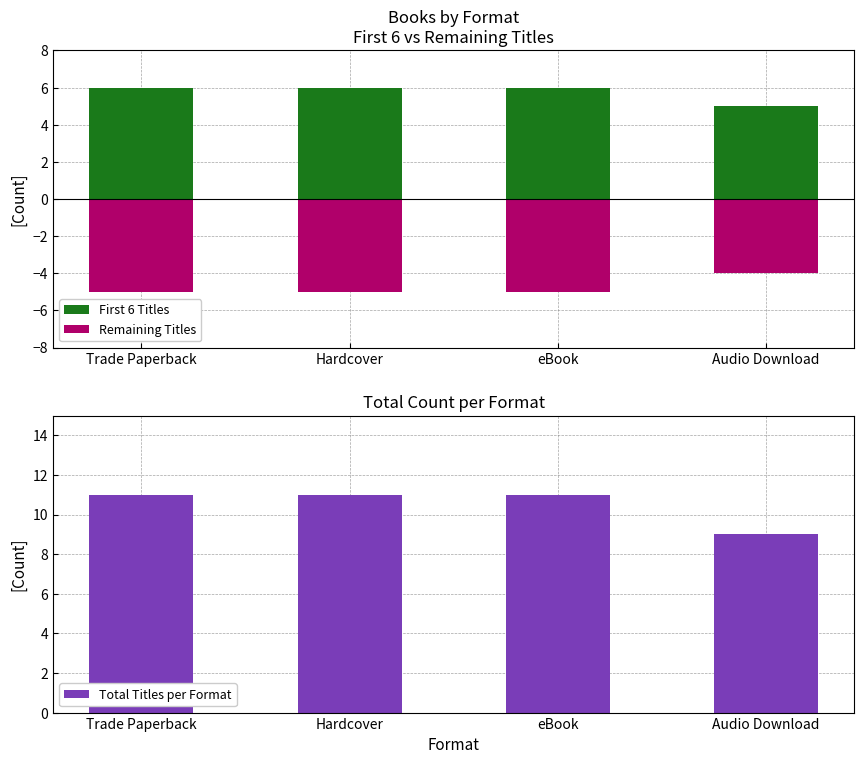

Is it true that Remaining Titles equals -8 at Trade Paperback?

False